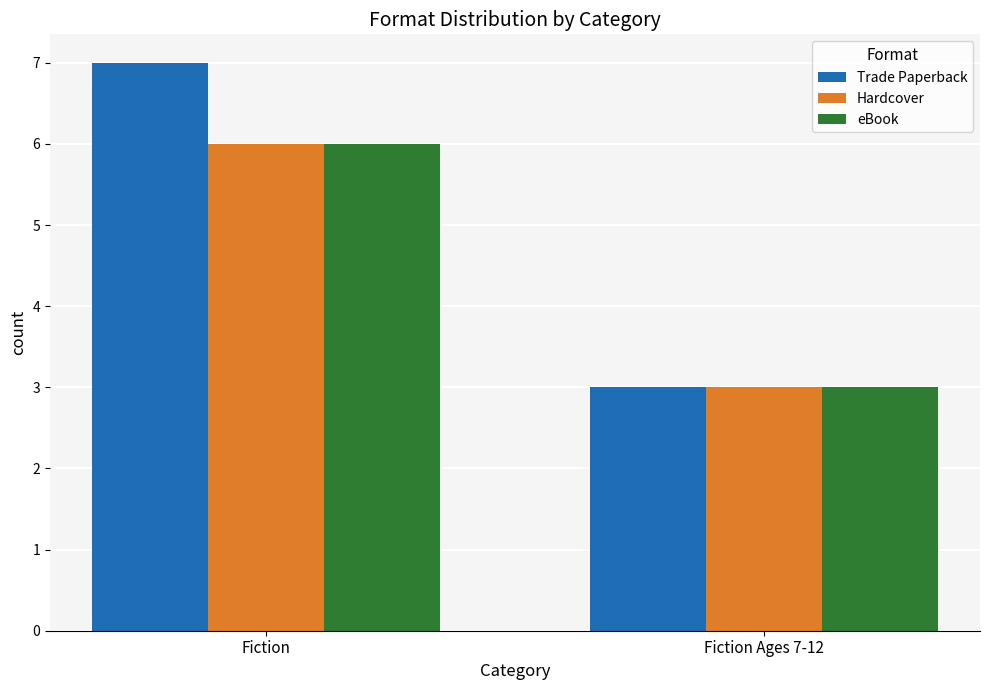

What are all the series names shown in the legend?

Trade Paperback, Hardcover, eBook